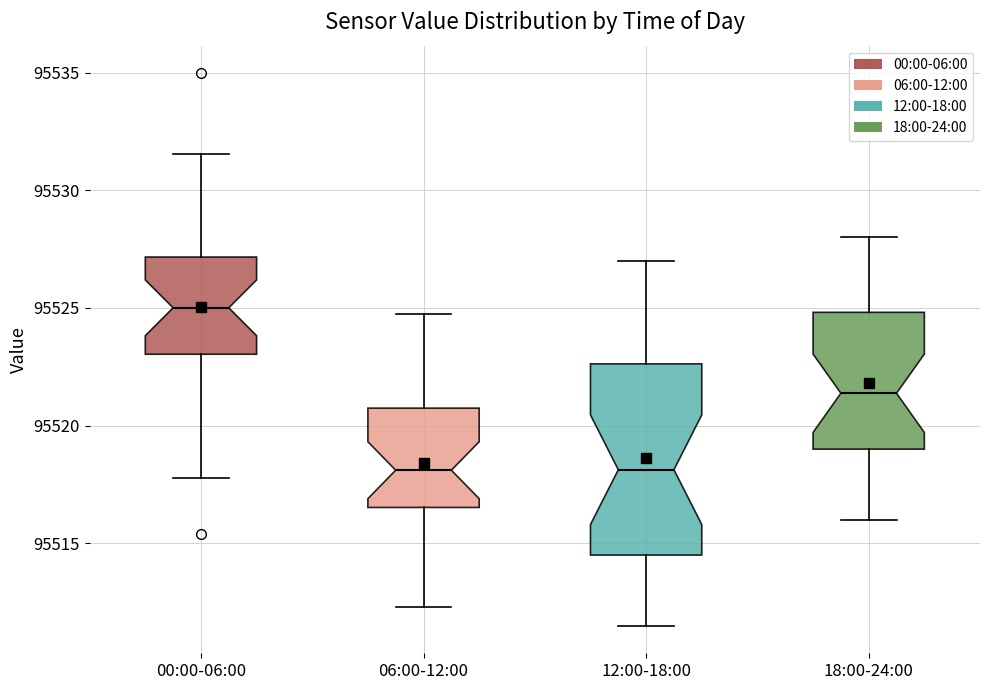

Which box's median line is the highest?

00:00-06:00